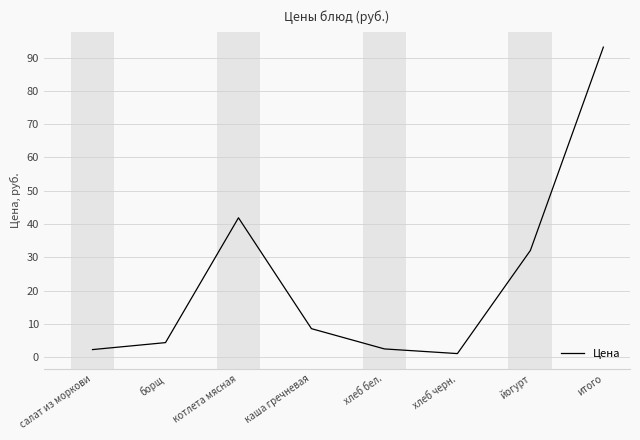

At which category does the chart reach its peak across all series?

итого